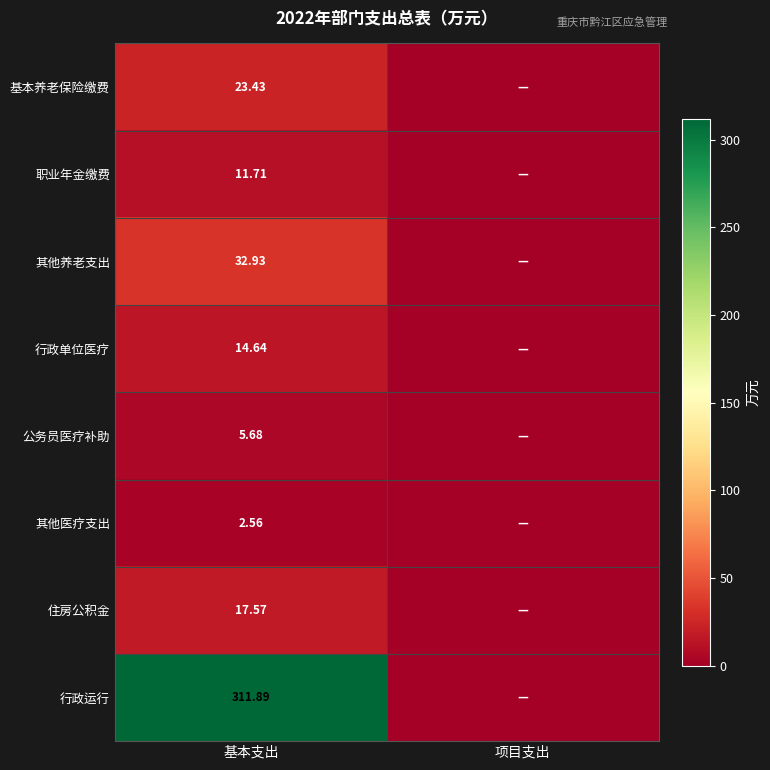

Rank the series at 基本支出 from lowest to highest value.

其他医疗支出, 公务员医疗补助, 职业年金缴费, 行政单位医疗, 住房公积金, 基本养老保险缴费, 其他养老支出, 行政运行